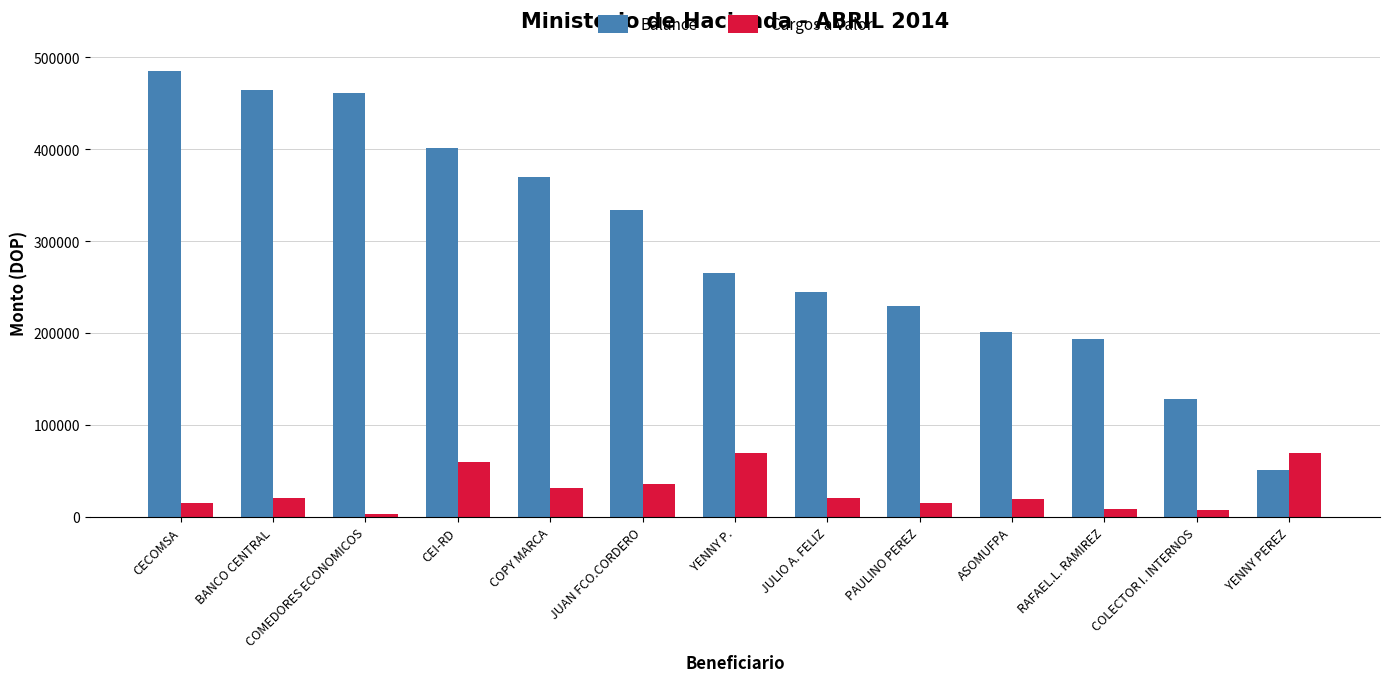

Rank the series by their average value, from lowest to highest.

Cargos a Valor, Balance